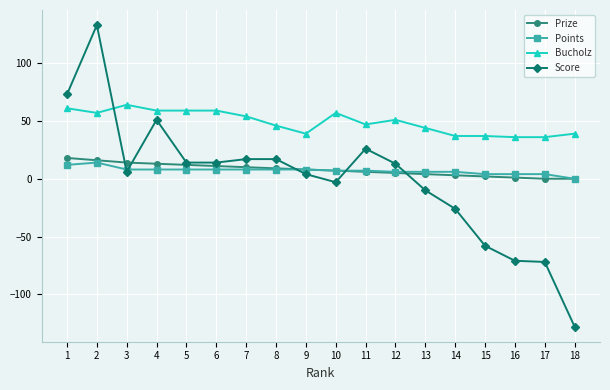

At which label does Bucholz reach its peak?

3